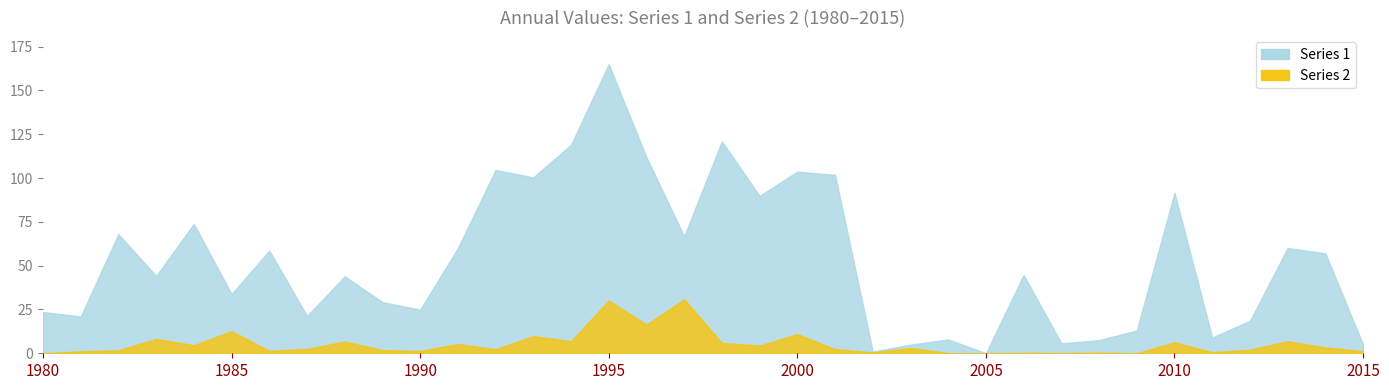

What is the sum of all 1 values?

1912.0